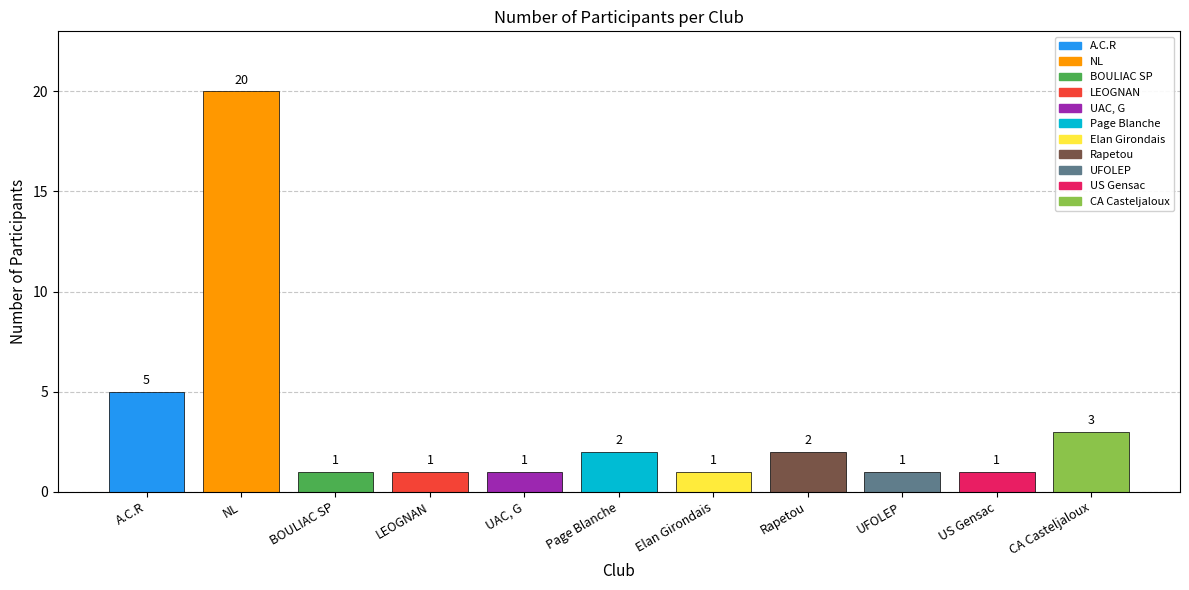

The value at Page Blanche is 2. True or false?

True